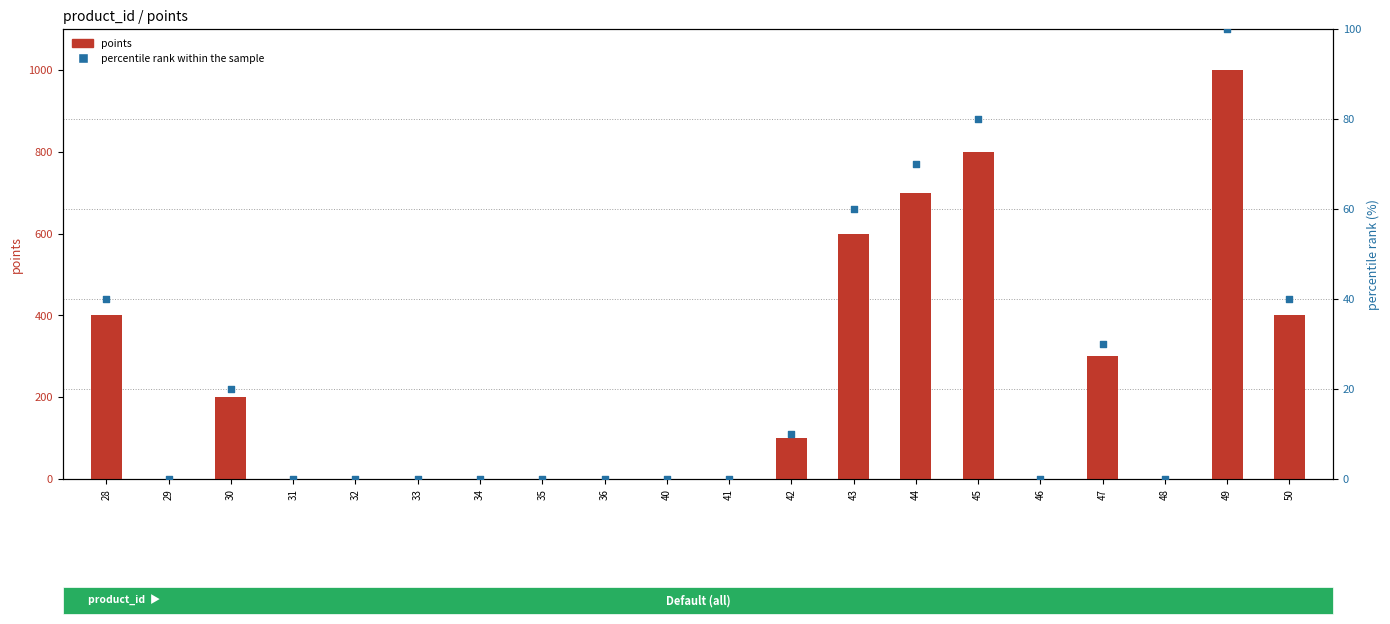

At which category is the sum across all series the highest?

49